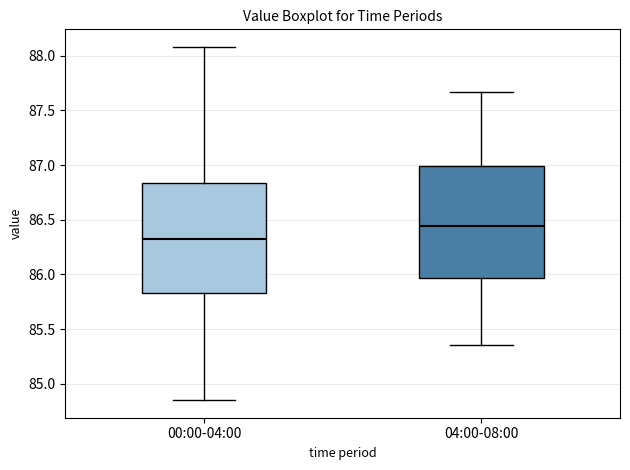

Reading left to right, read every box against the y-axis: the position of its median line, the range the box covers, and the ends of its whiskers. The values are not printed on the chart, so give them approximately, as read against the axis.

00:00-04:00: median 86.30, box 85.85 to 86.85, whiskers 84.85 to 88.10
04:00-08:00: median 86.45, box 85.95 to 87.00, whiskers 85.35 to 87.65